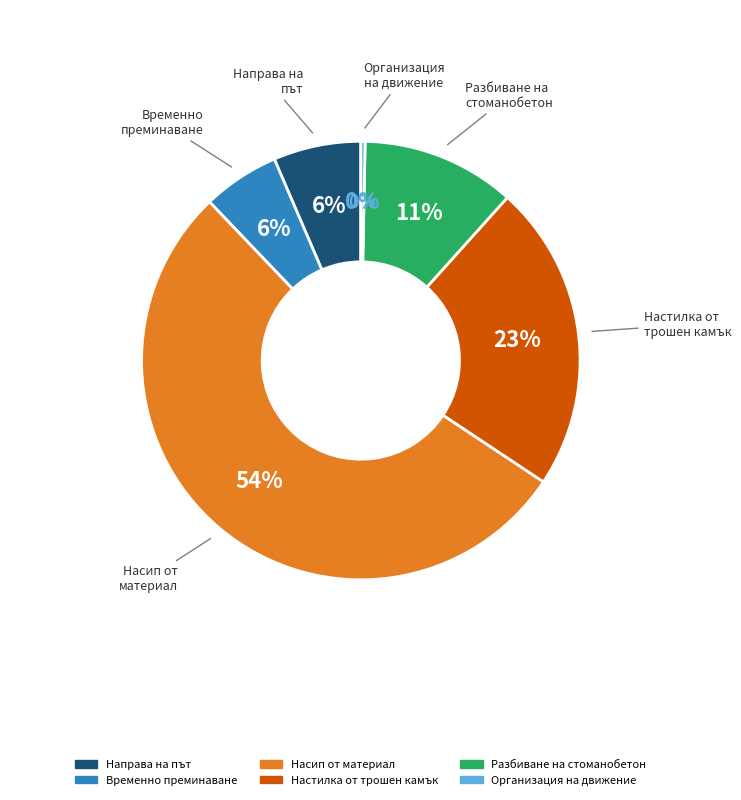

The Временно преминаване през реката slice represents 1% of the pie. True or false?

False